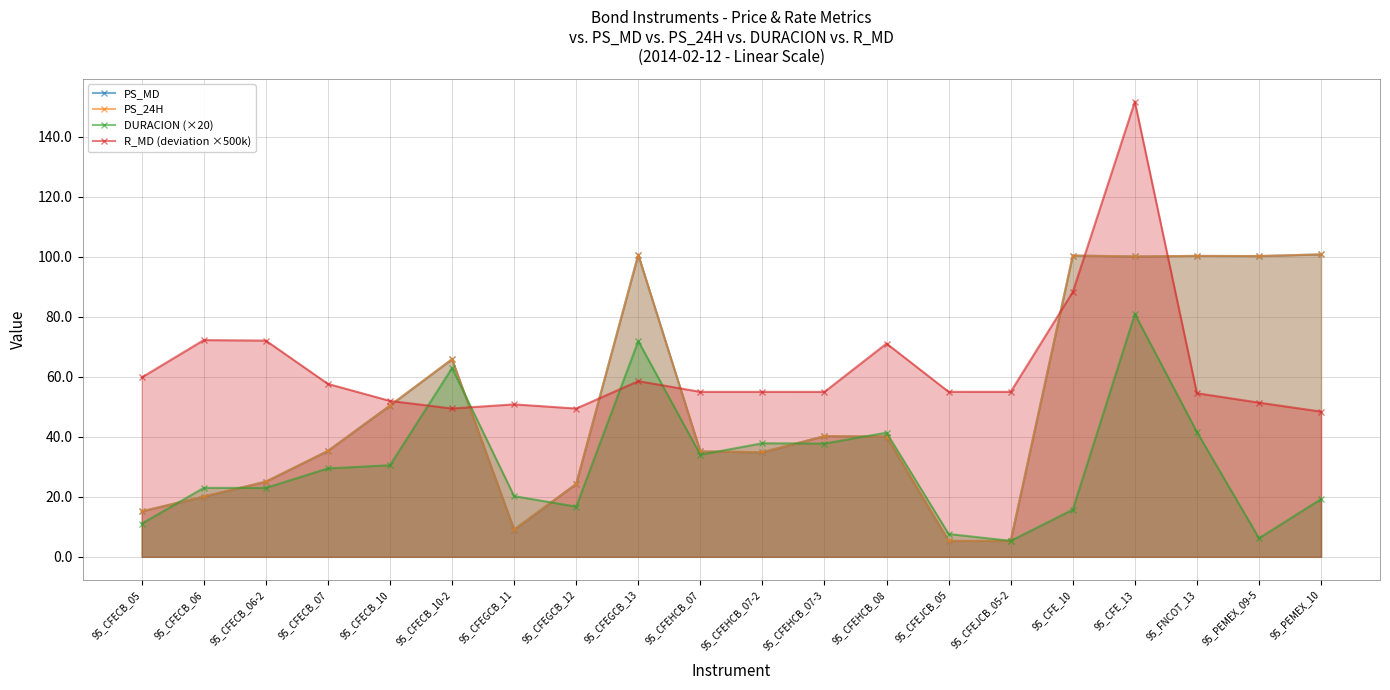

True or false: PS_24H has more than 1 interior local peaks.

True